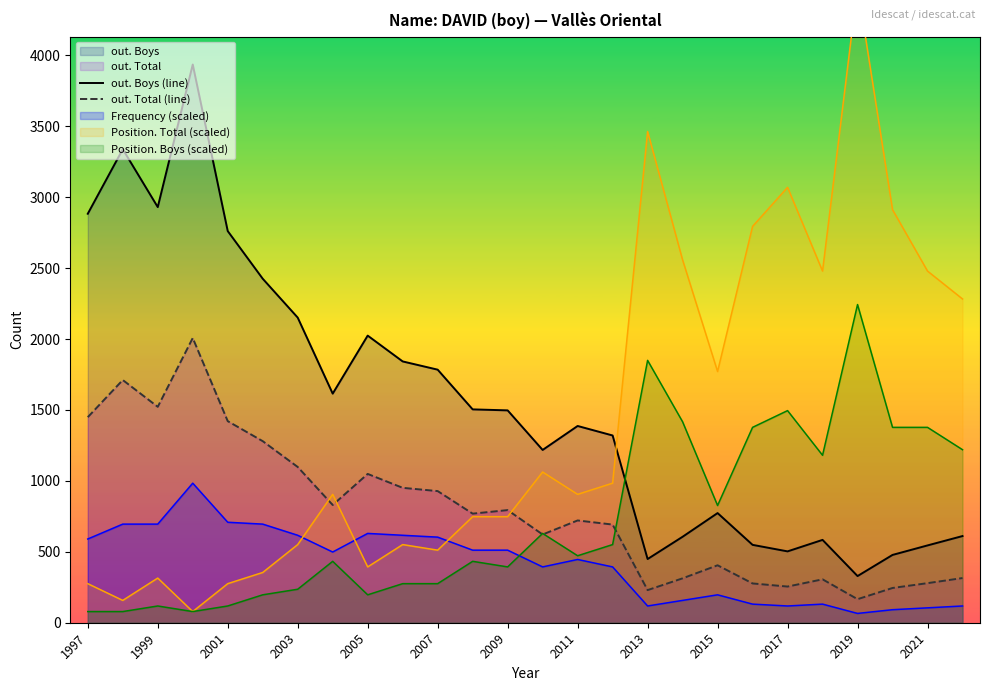

The out. Boys (line) series shows 2761.0 at 2001. True or false?

True